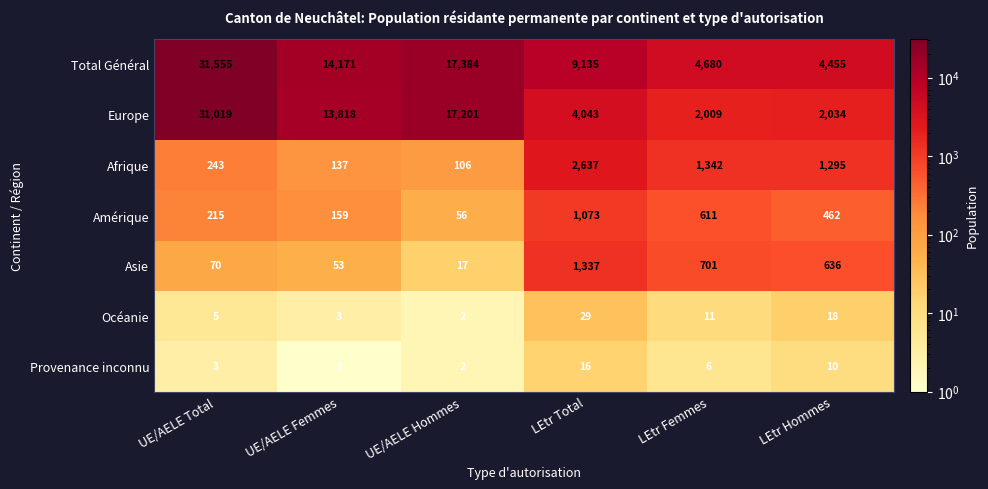

What is the total value across all series at UE/AELE Hommes?

34768